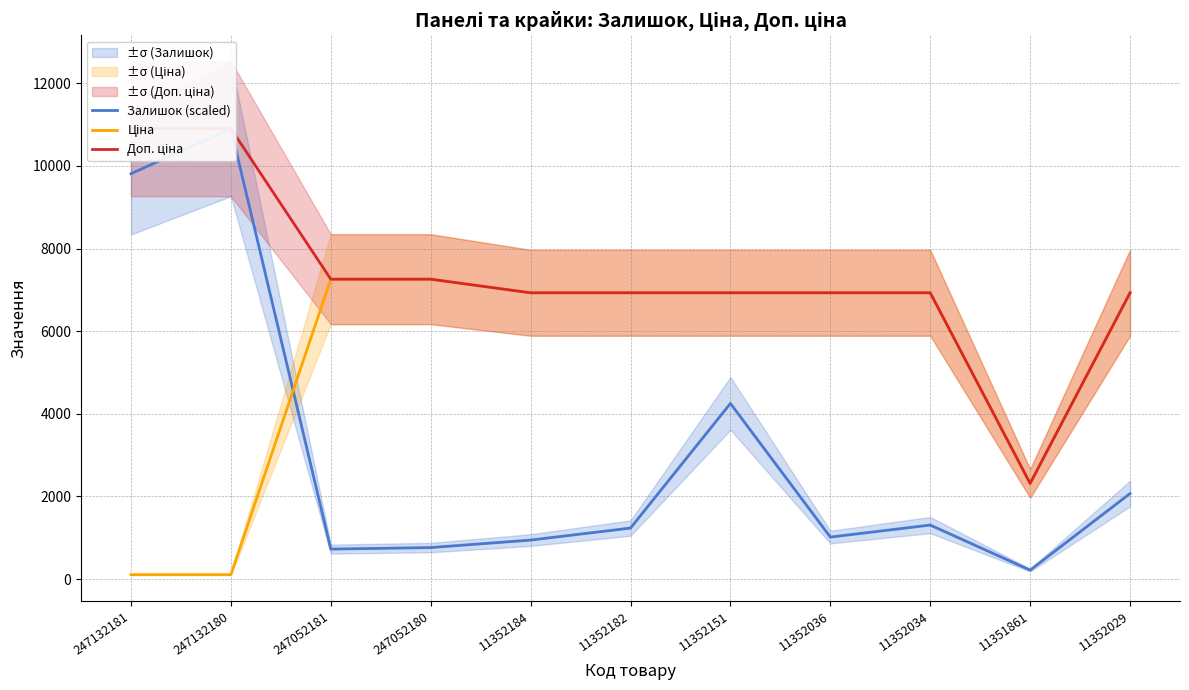

At which label is Доп. ціна closest to 6609?

11352184